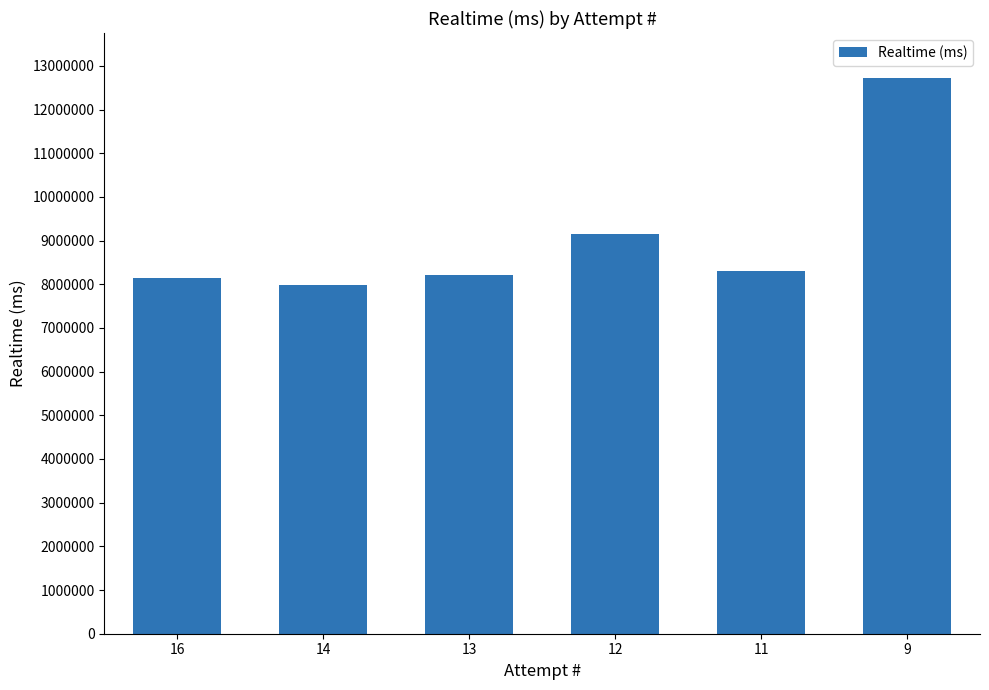

What is the change in value from 14 to 11?

+328614